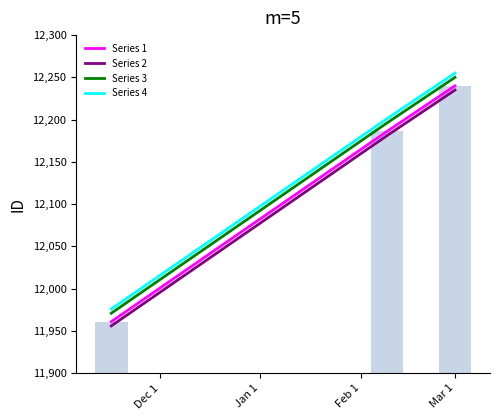

What is the maximum value for Series 4?

12255